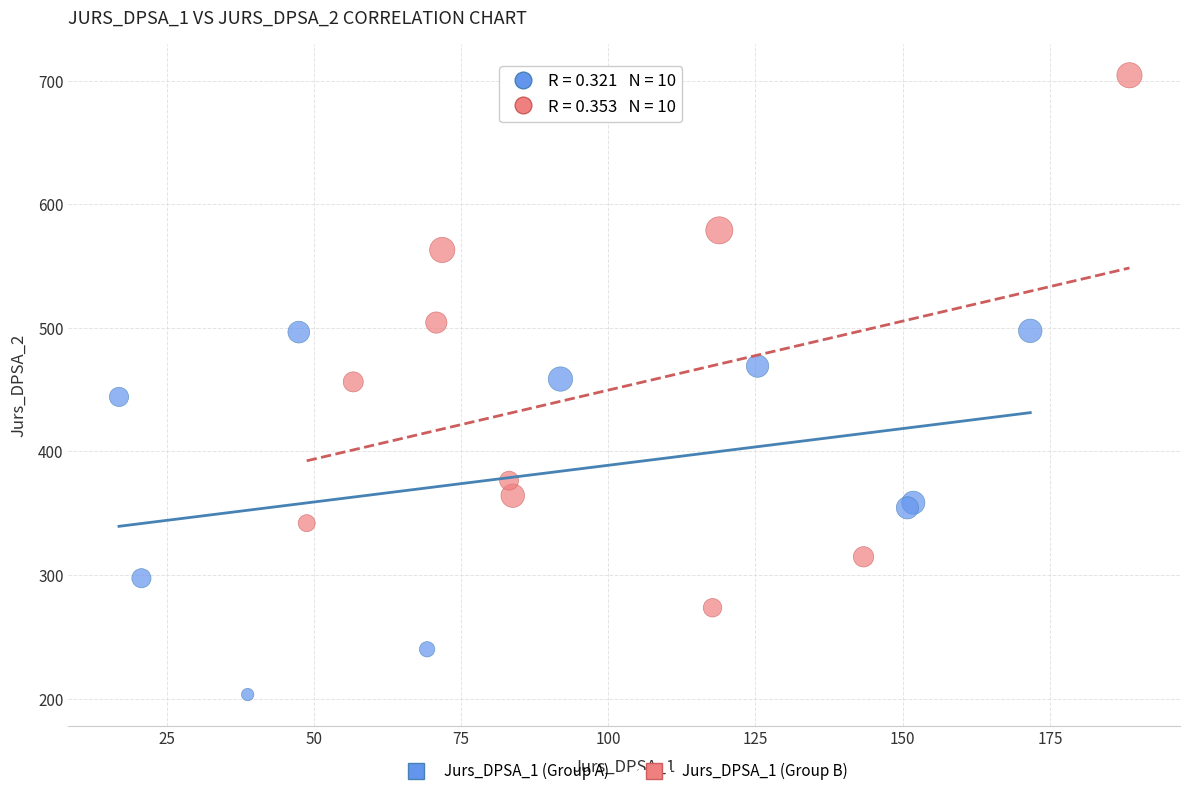

Which series has the largest Y range (max minus min)?

Jurs_DPSA_1 (Group B)